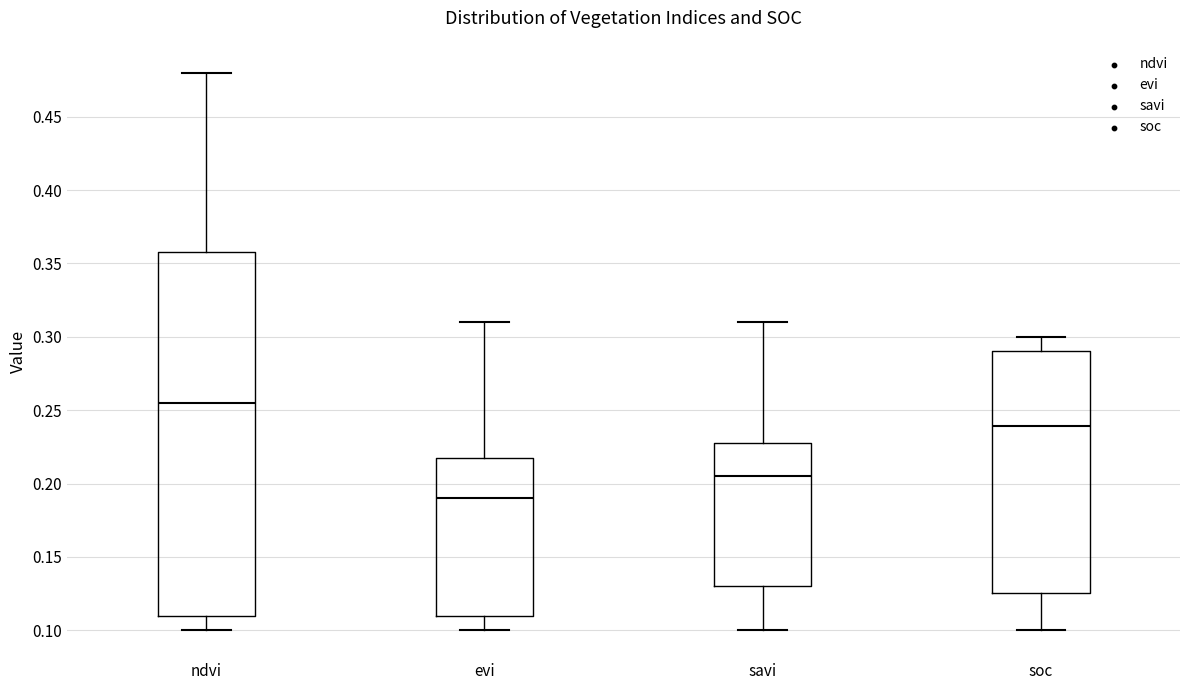

Reading left to right, transcribe this box plot: for each box, give where its median line is, the range the box spans, and where its two whiskers end, as read against the y-axis. The values are not printed on the chart, so give them approximately, as read against the axis.

ndvi: median 0.255, box 0.110 to 0.360, whiskers 0.100 to 0.480
evi: median 0.190, box 0.110 to 0.220, whiskers 0.100 to 0.310
savi: median 0.205, box 0.130 to 0.230, whiskers 0.100 to 0.310
soc: median 0.240, box 0.125 to 0.290, whiskers 0.100 to 0.300